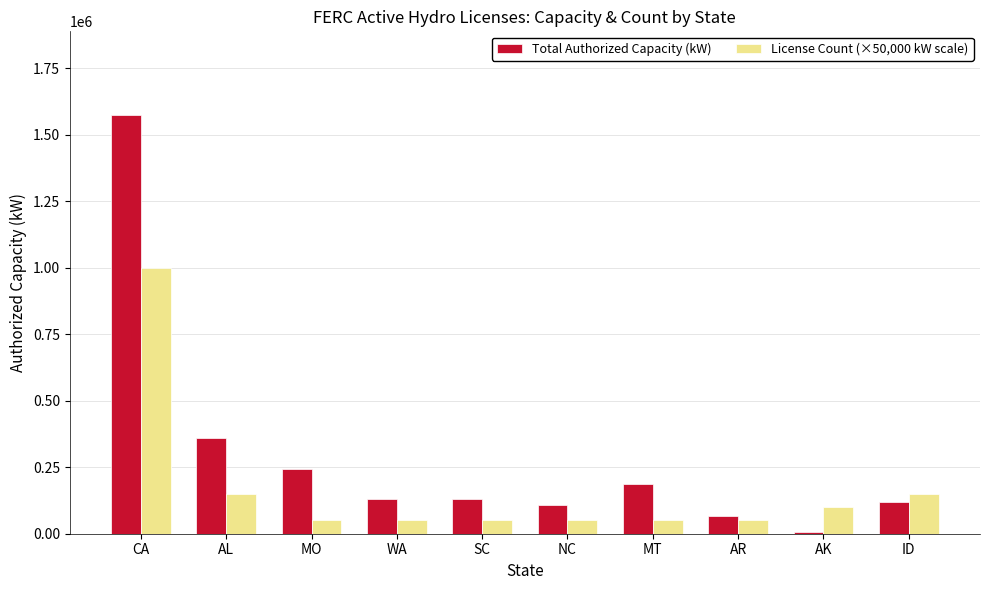

What is the difference between the highest and lowest values at NC?

58600